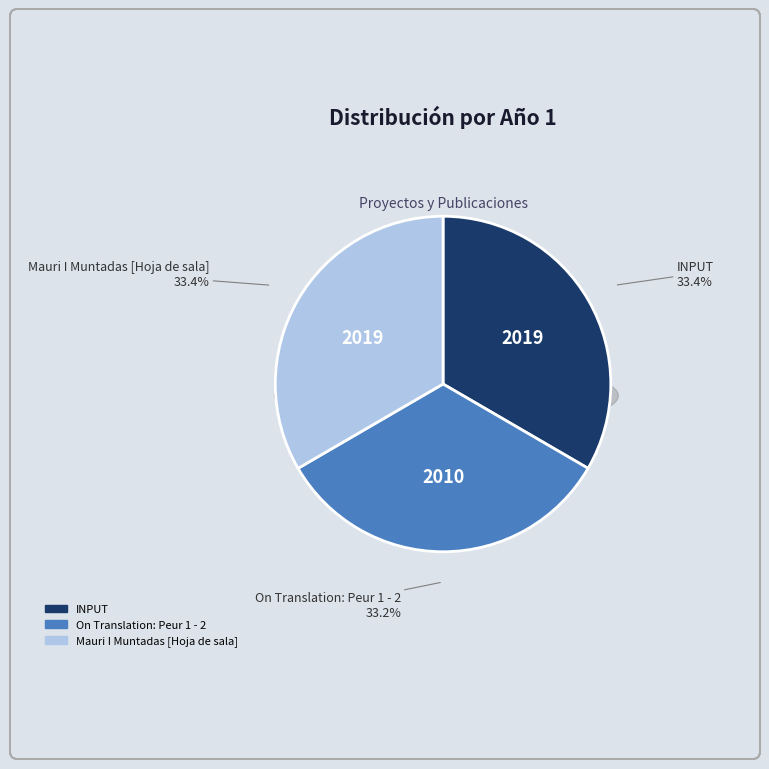

Is there a majority slice in this chart?

No